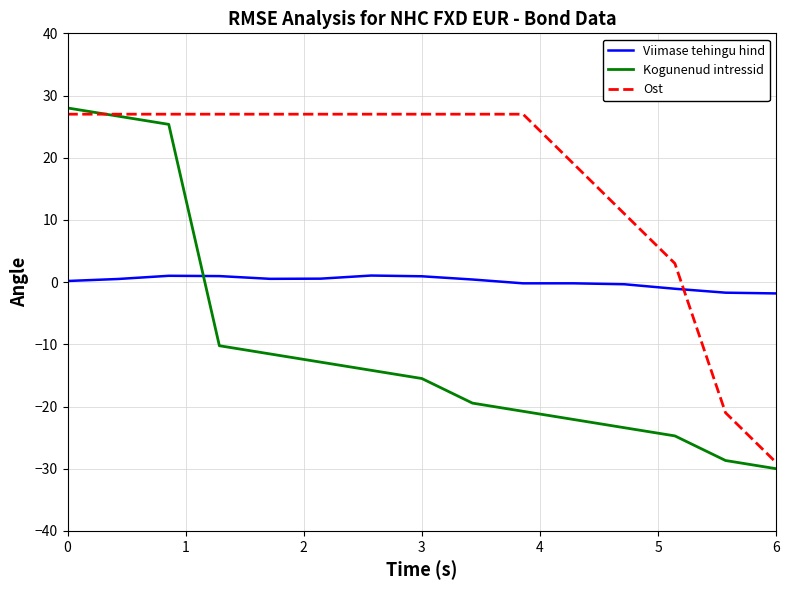

What is the maximum value shown in the chart?

28.0